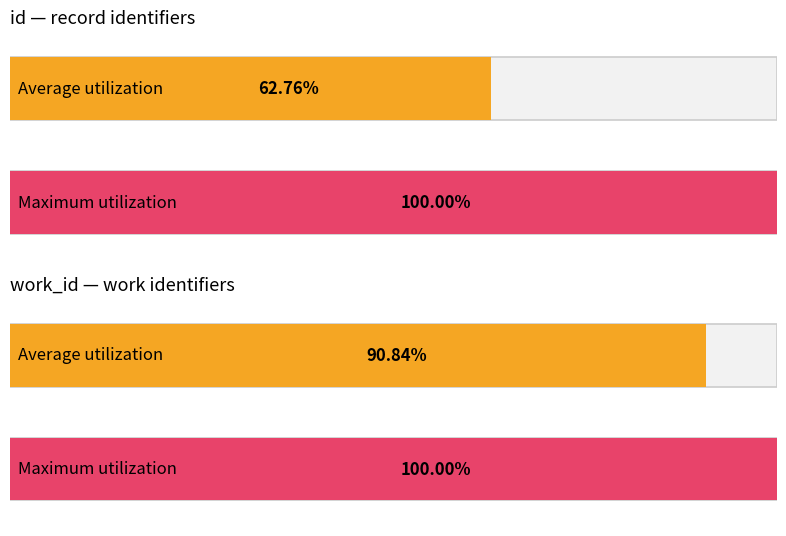

Count the number of data series in this chart.

2